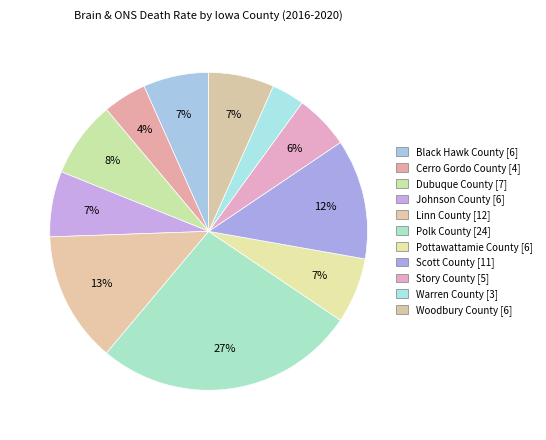

To the nearest percent, what is the difference between the largest and smallest slice percentages?

23%